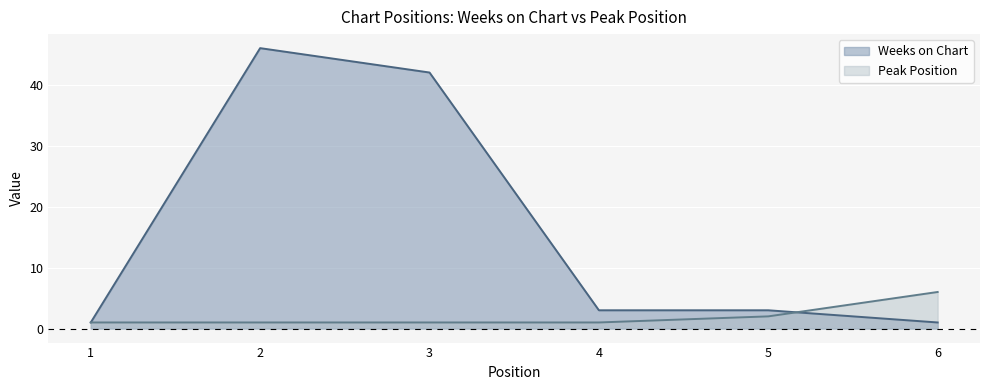

How many lines are shown in the chart?

2